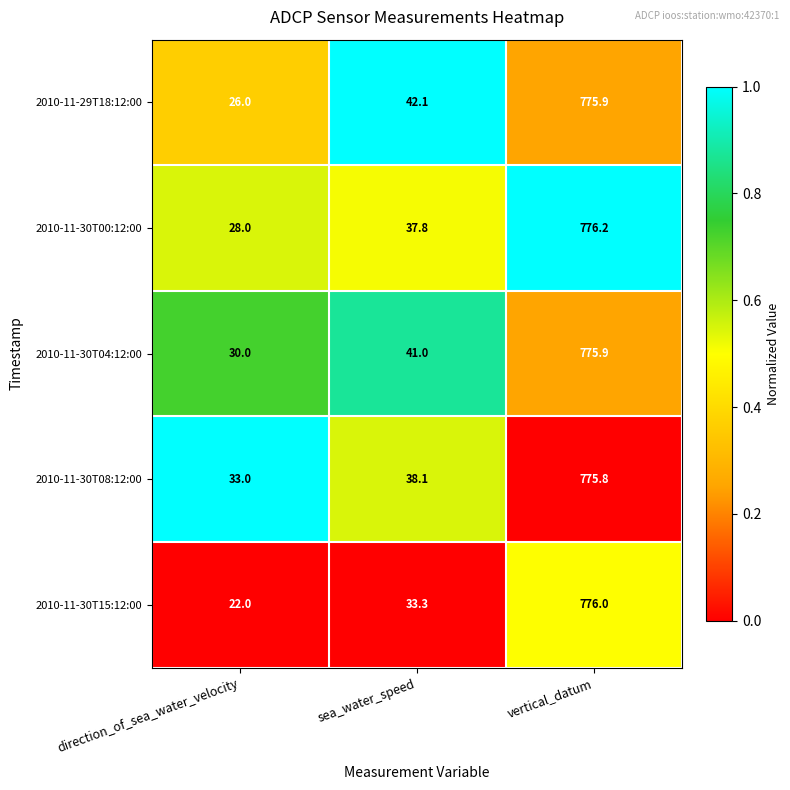

Which series has the largest range (max minus min)?

2010-11-30T15:12:00